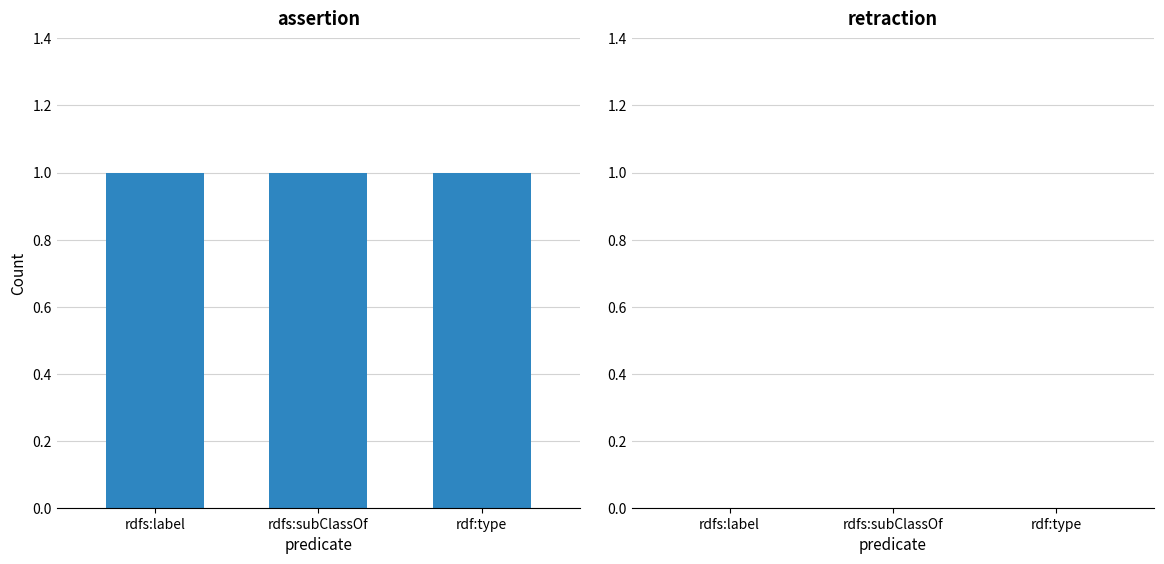

What is the sum of the assertion values at rdf:type and rdfs:label?

2